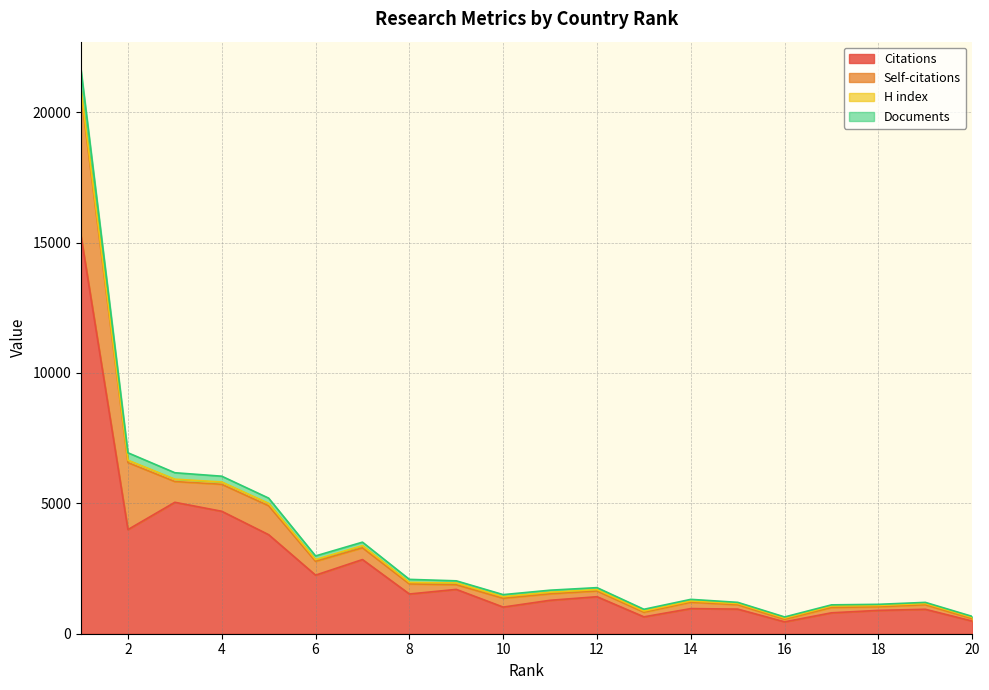

True or false: Documents has a value of 3045 at 2.

False